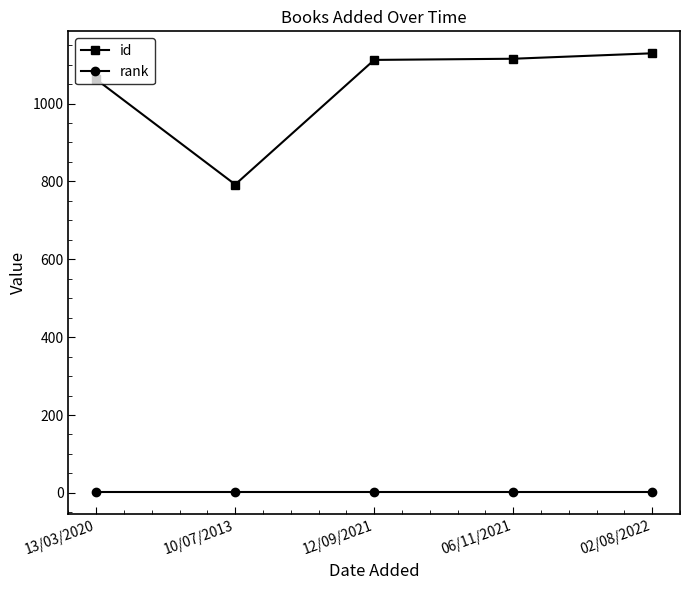

True or false: rank and id intersect in this chart.

False